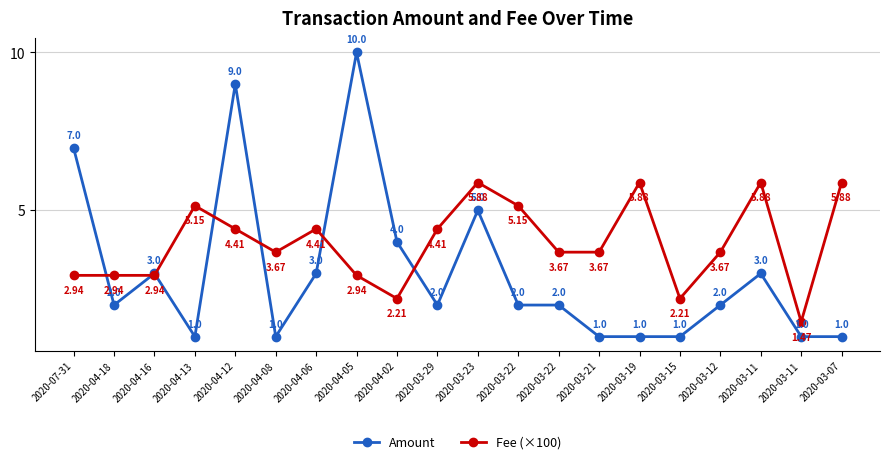

Reading left to right, transcribe all the data shown in this chart.

Amount: 2020-07-31=7.0	2020-04-18=2.0	2020-04-16=3.0	2020-04-13=1.0	2020-04-12=9.0	2020-04-08=1.0	2020-04-06=3.0	2020-04-05=10.0	2020-04-02=4.0	2020-03-29=2.0	2020-03-23=5.0	2020-03-22=2.0	2020-03-22=2.0	2020-03-21=1.0	2020-03-19=1.0	2020-03-15=1.0	2020-03-12=2.0	2020-03-11=3.0	2020-03-11=1.0	2020-03-07=1.0
Fee (×100): 2020-07-31=2.9	2020-04-18=2.9	2020-04-16=2.9	2020-04-13=5.1	2020-04-12=4.4	2020-04-08=3.7	2020-04-06=4.4	2020-04-05=2.9	2020-04-02=2.2	2020-03-29=4.4	2020-03-23=5.9	2020-03-22=5.1	2020-03-22=3.7	2020-03-21=3.7	2020-03-19=5.9	2020-03-15=2.2	2020-03-12=3.7	2020-03-11=5.9	2020-03-11=1.5	2020-03-07=5.9